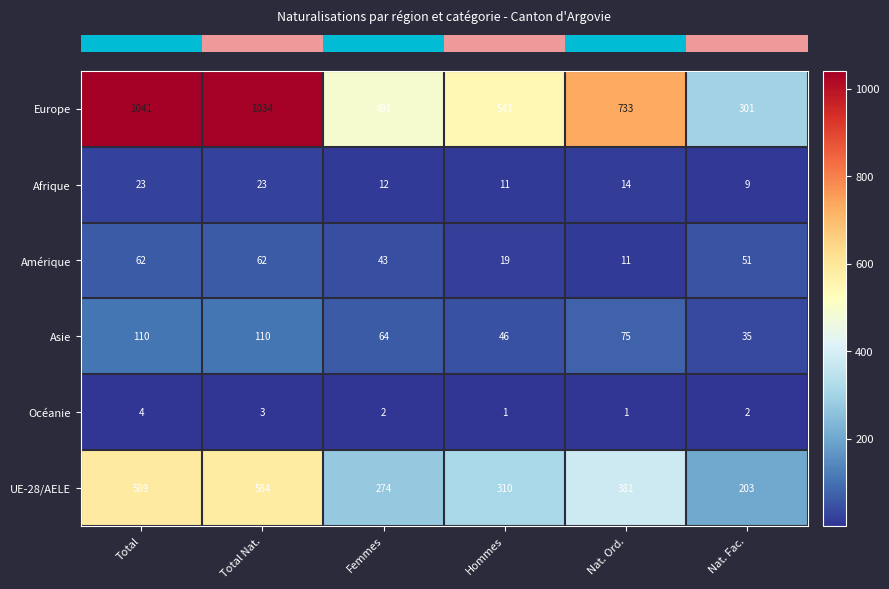

List the series in order of their peak value, highest first.

Europe, UE-28/AELE, Asie, Amérique, Afrique, Océanie